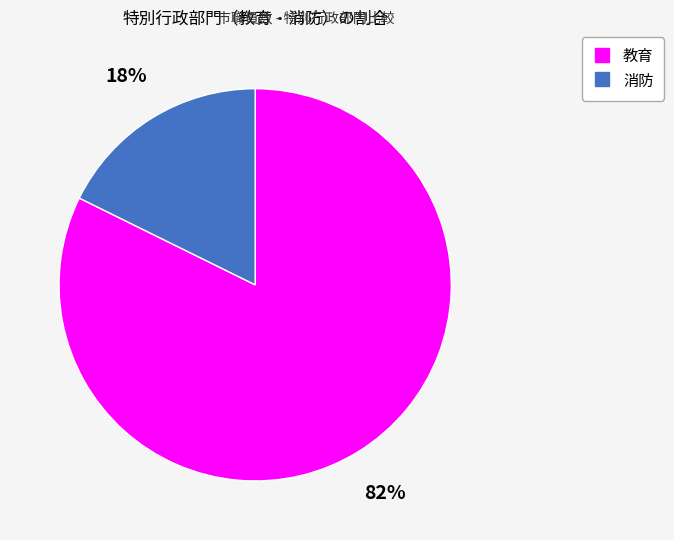

Is it true that 消防 is 18% of the pie?

True